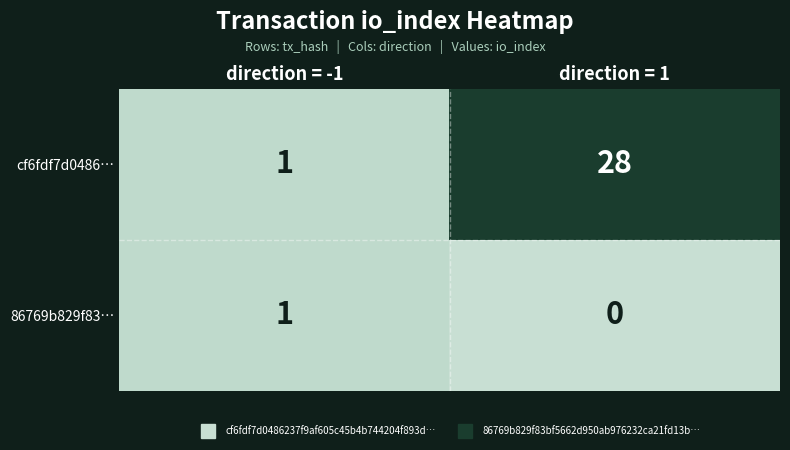

What is the difference between the maximum and minimum values in the cf6fdf7d0486… series?

27